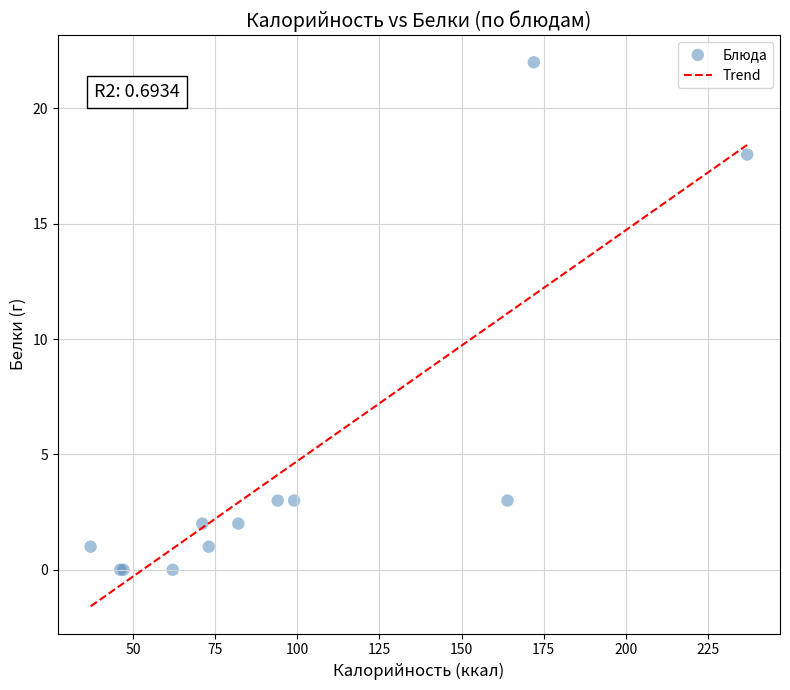

What Y value in the scatter plot is closest to 11?

18